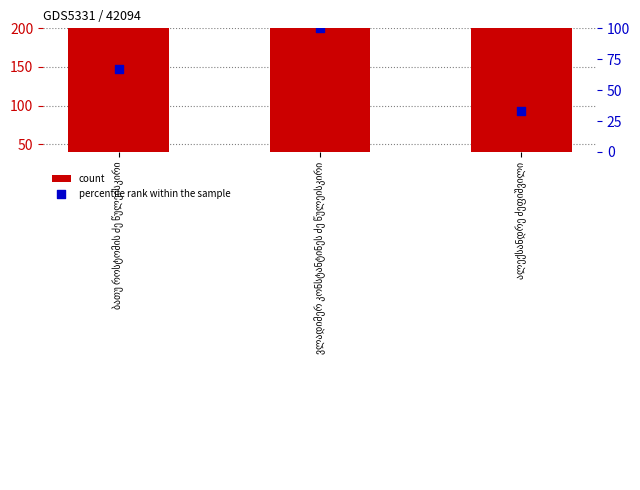

What are all the series names shown in the legend?

count, percentile rank within the sample